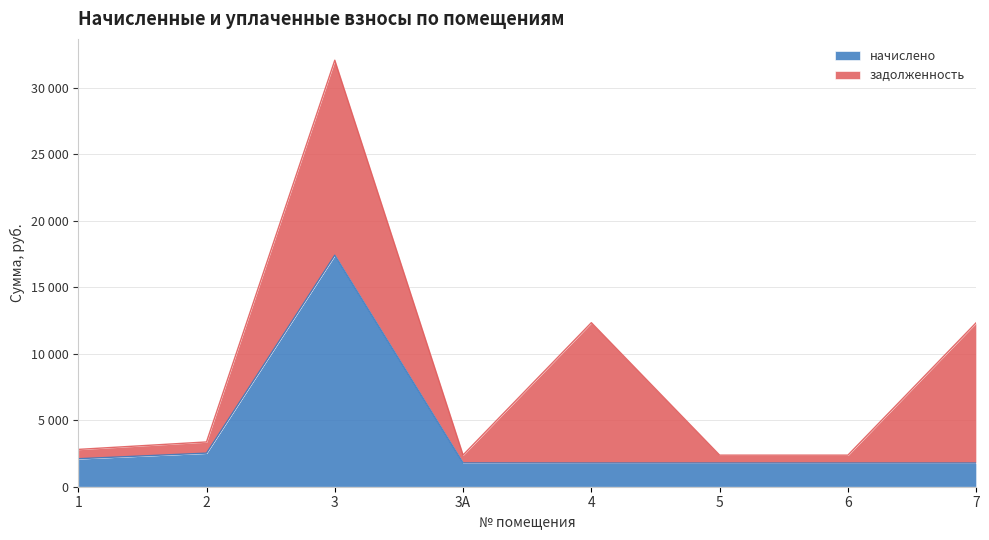

Approximately how many times larger is the value at 7 compared to 3?

0.1